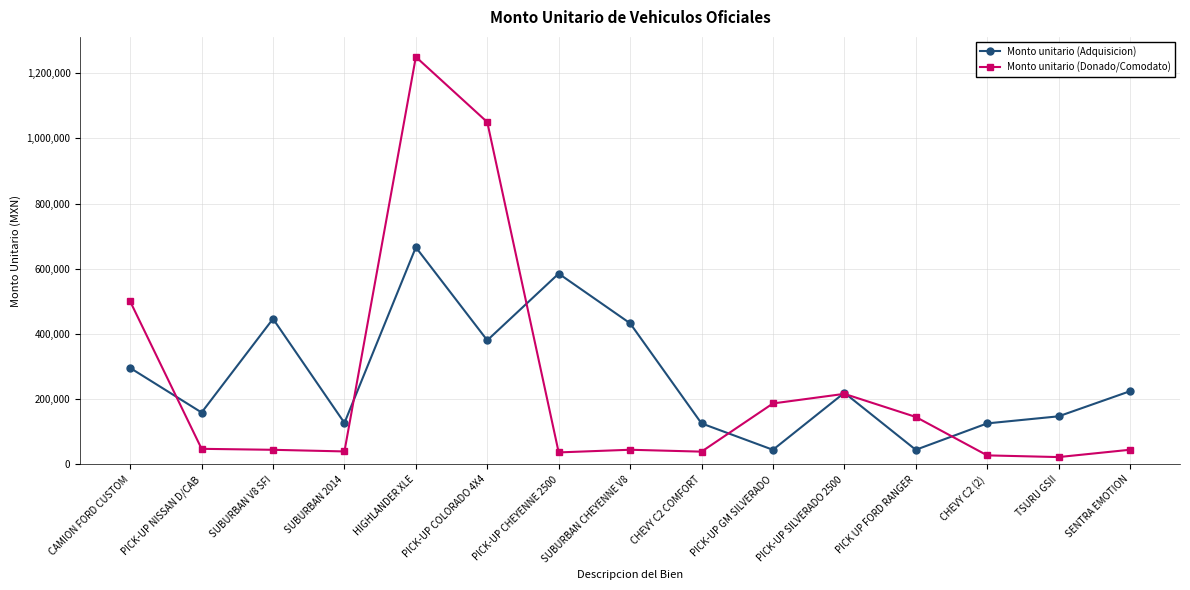

Where is the first local maximum for Monto unitario (Adquisicion)?

SUBURBAN V8 SFI